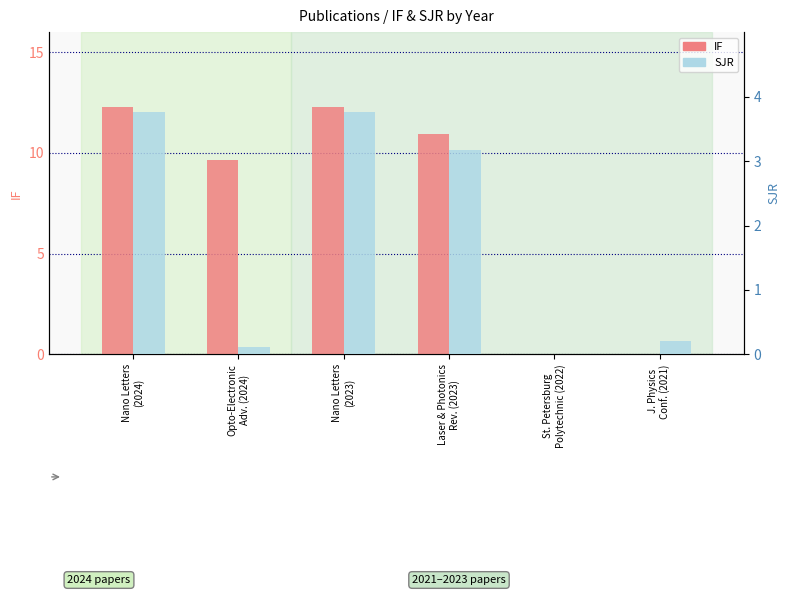

What is the difference between the IF values at Opto-Electronic
Adv. (2024) and Nano Letters
(2024)?

2.6